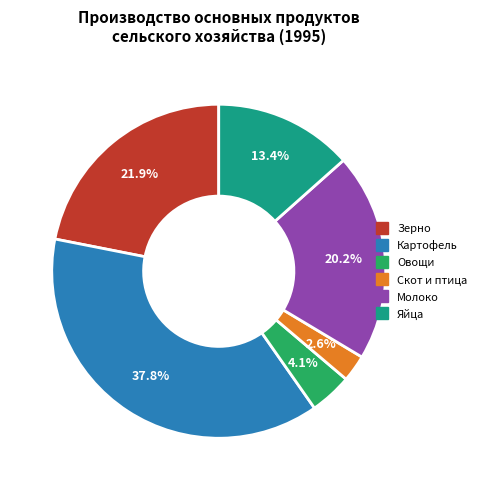

What portion of the pie excludes Овощи?

95.9%